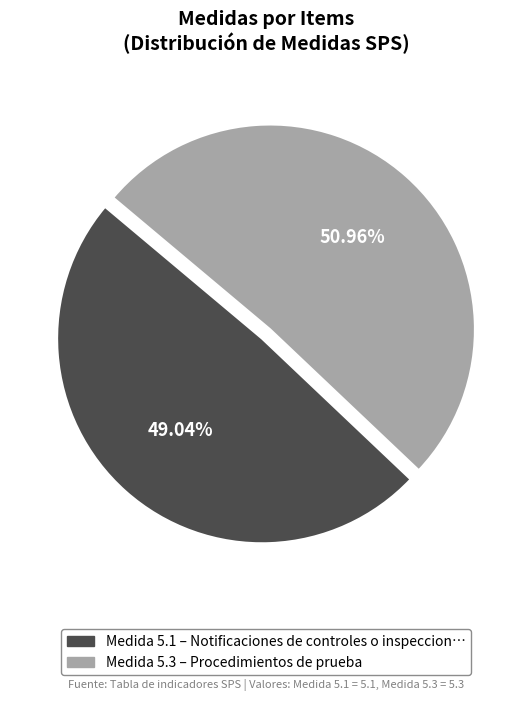

Does any single category account for the majority?

Yes